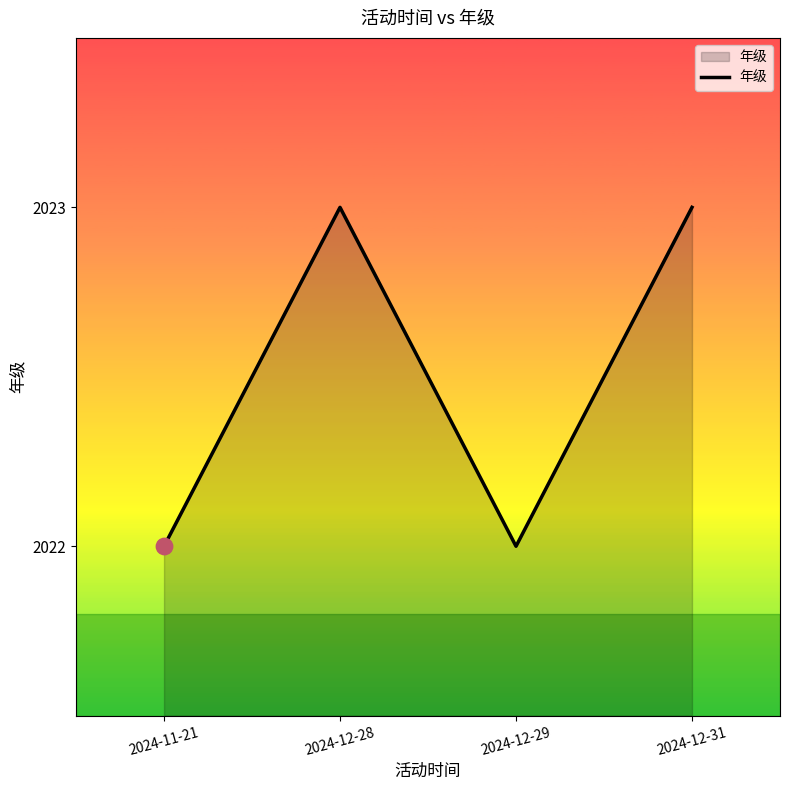

What is the change in value from 2024-12-29 to 2024-12-31?

+1